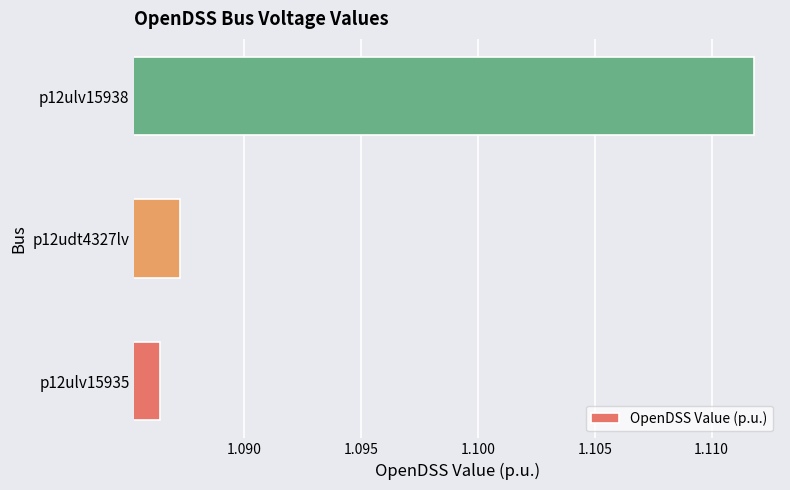

The chart shows a value of 1.5 at p12ulv15935. True or false?

False